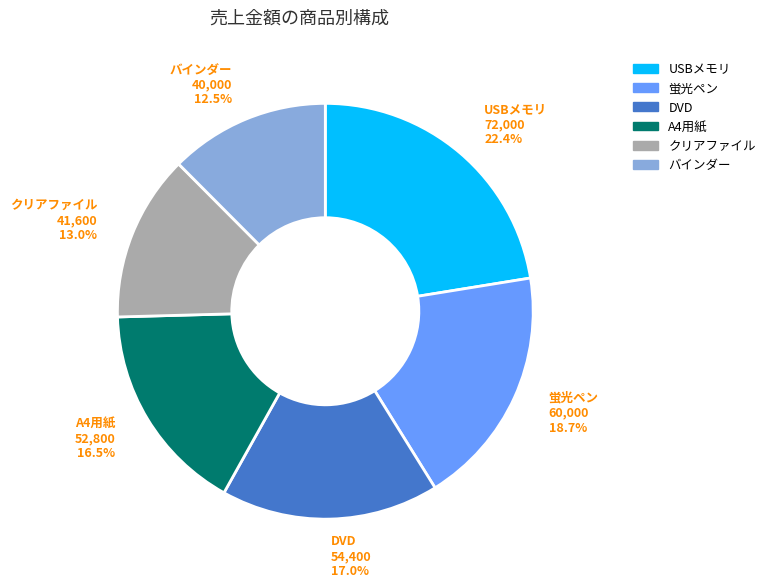

Approximately how many times larger is the value at バインダー compared to クリアファイル?

1.0